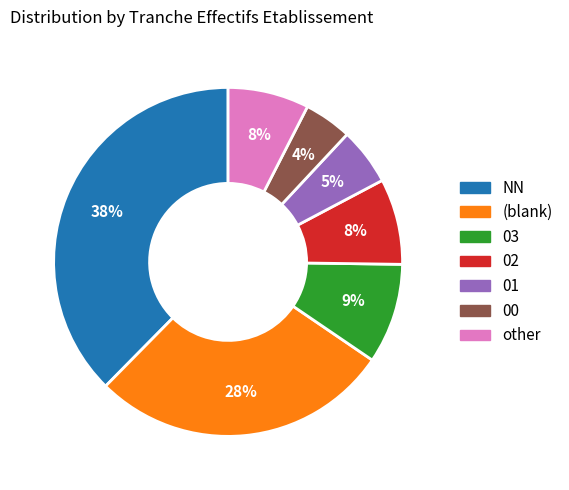

Count the number of slices in the pie.

7